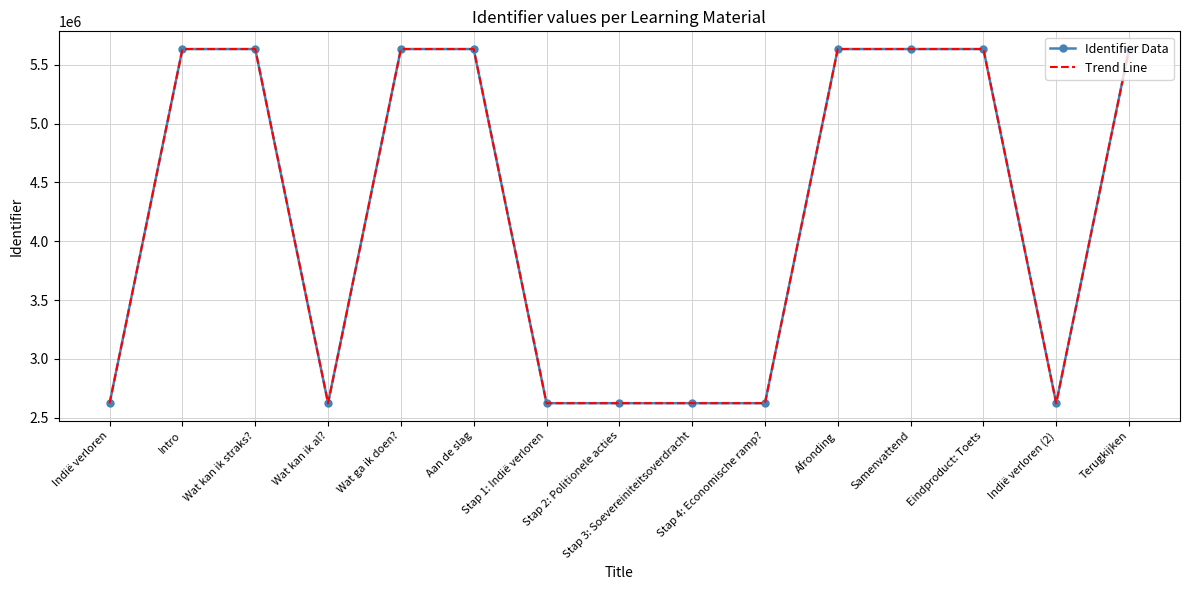

What is the difference between the Identifier Data values at Eindproduct: Toets and Samenvattend?

2